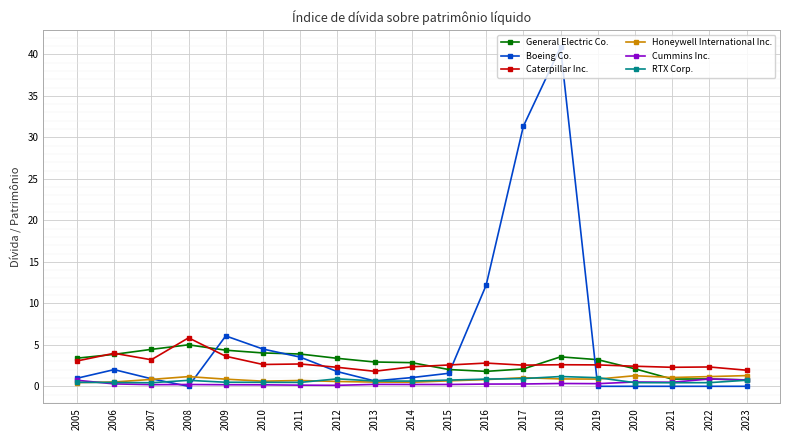

What is the sum of all General Electric Co. values?

55.4